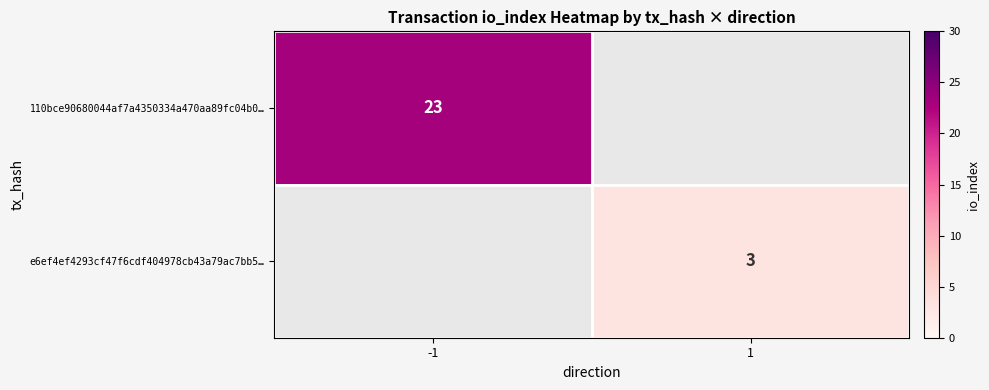

The e6ef4ef4293cf47f6cdf404978cb43a79ac7bb5… series shows 1 at 1. True or false?

False